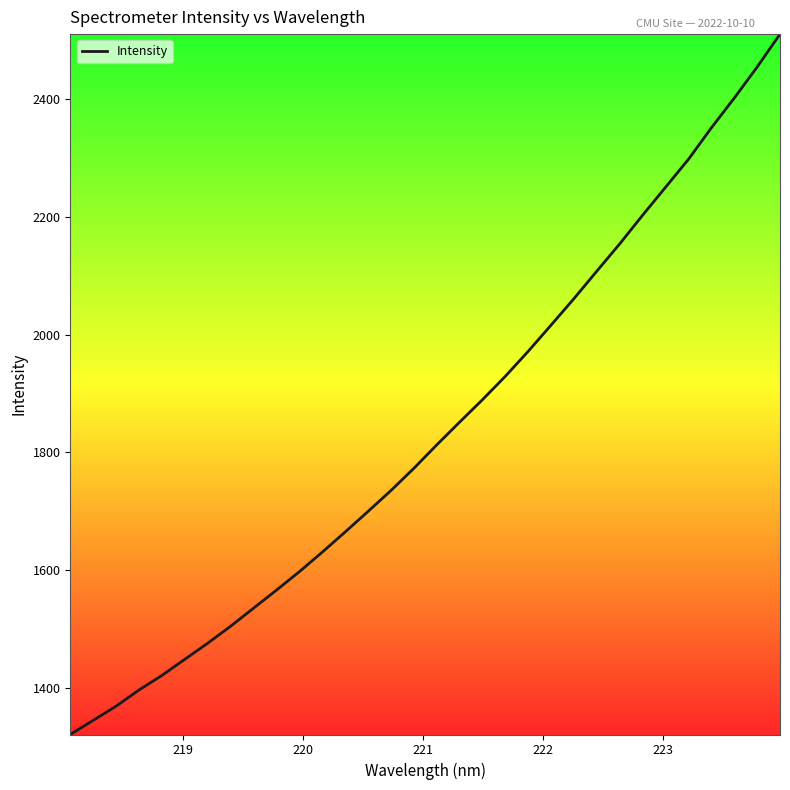

What is the greatest value displayed?

2510.6